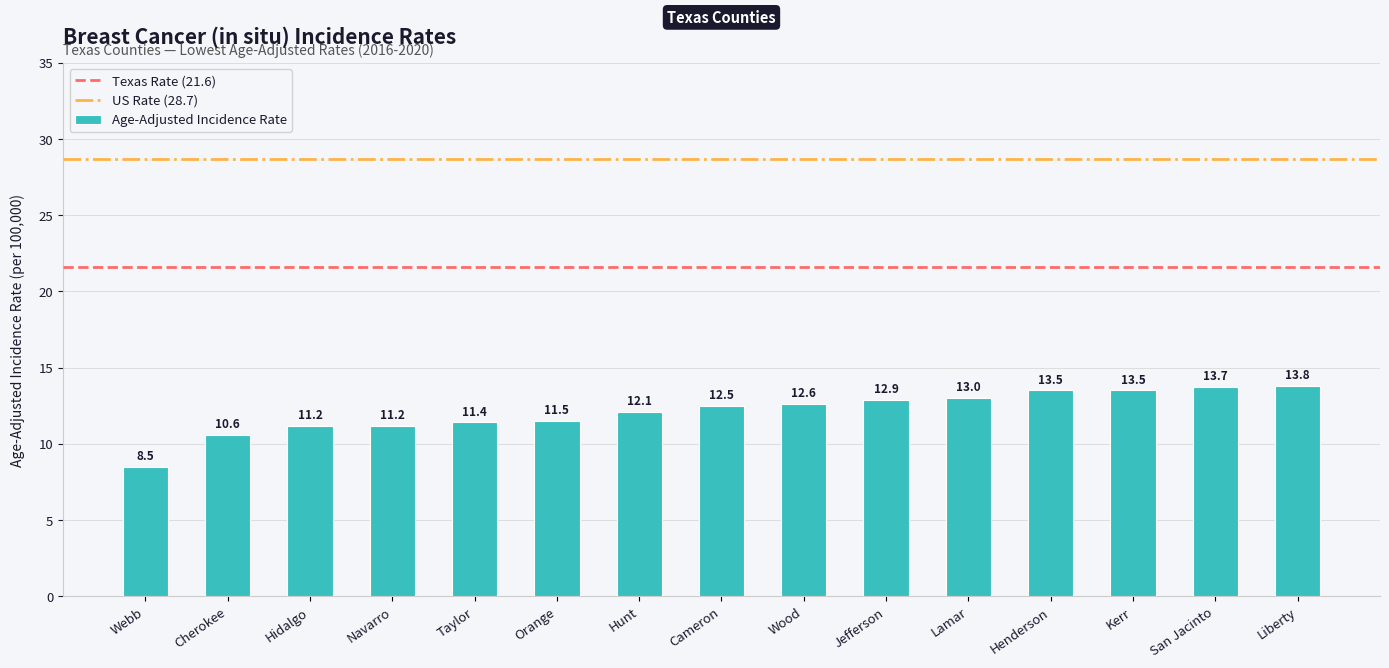

True or false: the data shows 11.2 at Hidalgo.

True